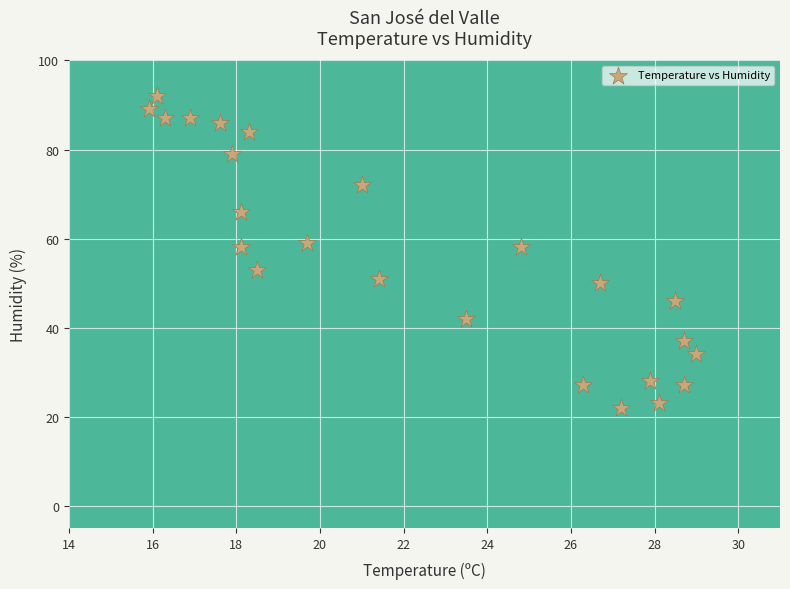

What is the range of Y values (max minus min)?

70